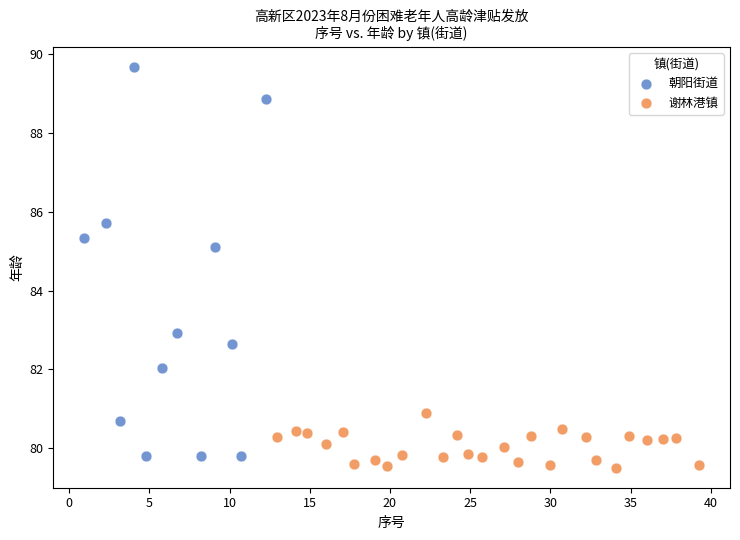

Which series contains the highest Y value?

朝阳街道